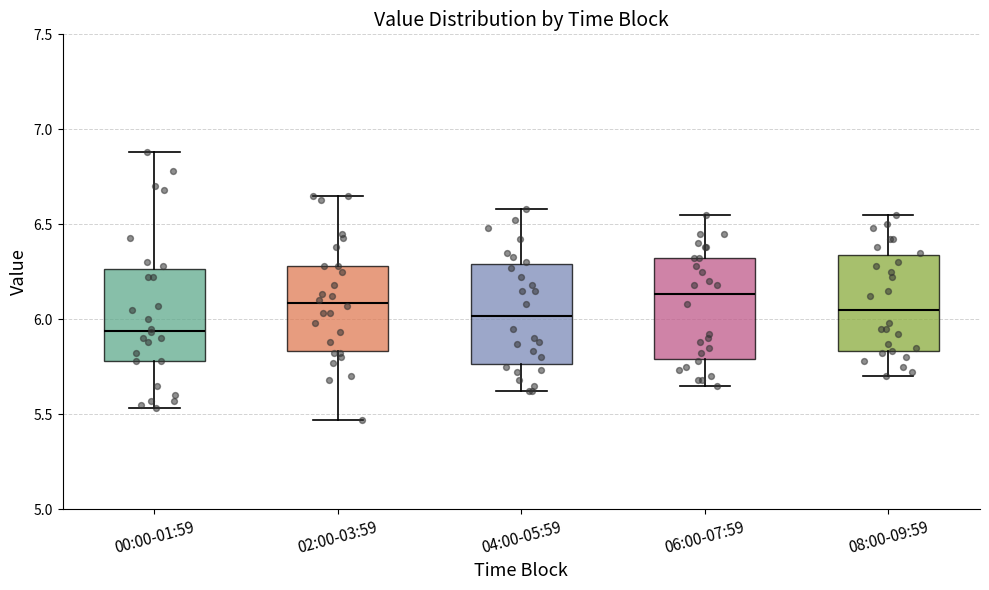

Where is the upper edge of the box for 04:00-05:59 on the y-axis? The values are not printed on the chart, so give them approximately, as read against the axis.

6.30